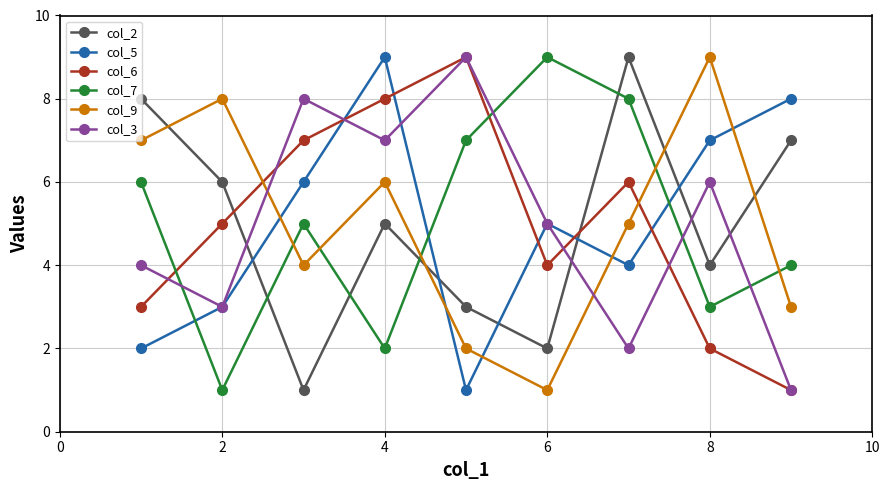

How many lines are shown in the chart?

6